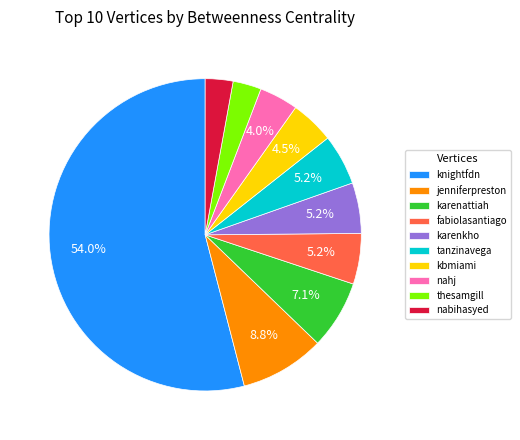

What is the ratio of the value at nahj to the value at nabihasyed?

1.4